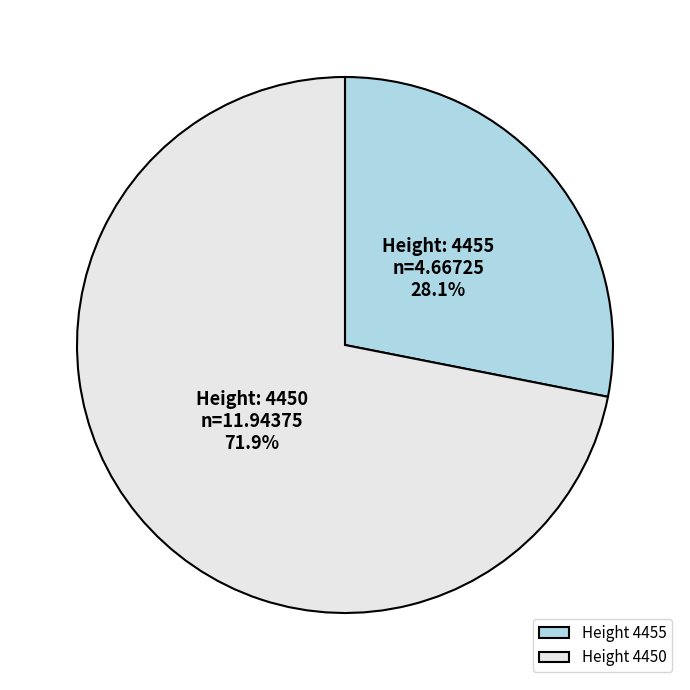

Count the number of slices in the pie.

2